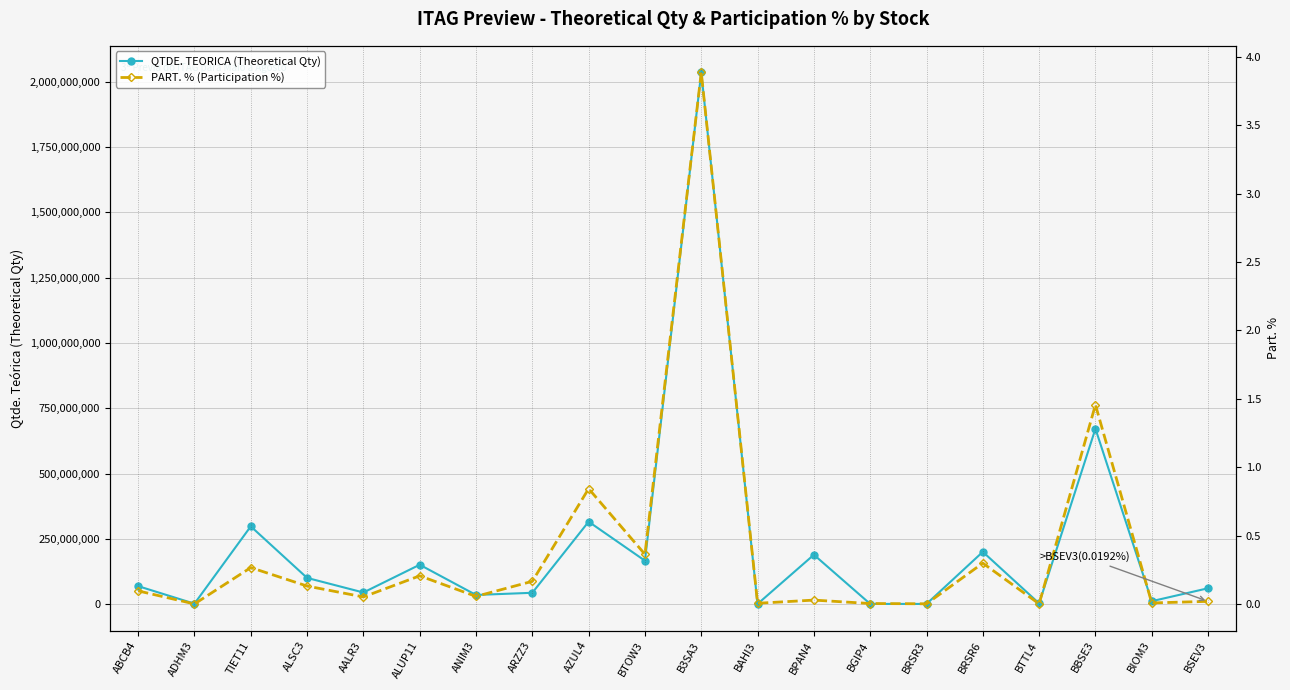

Between B3SA3 and BPAN4, which series saw the biggest shift?

QTDE. TEORICA (Theoretical Qty)